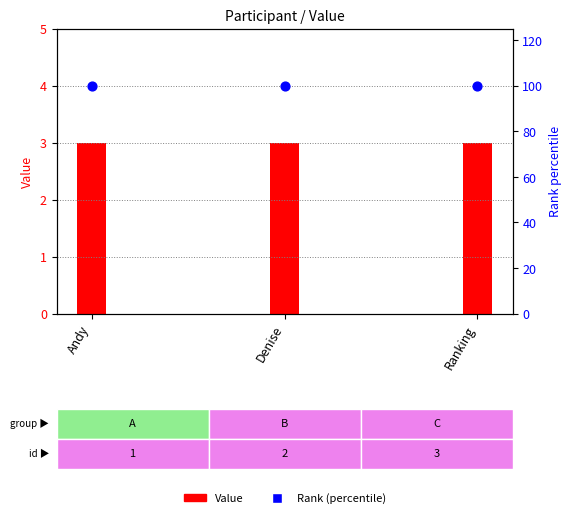

What are all the series names shown in the legend?

Value, Rank (percentile)